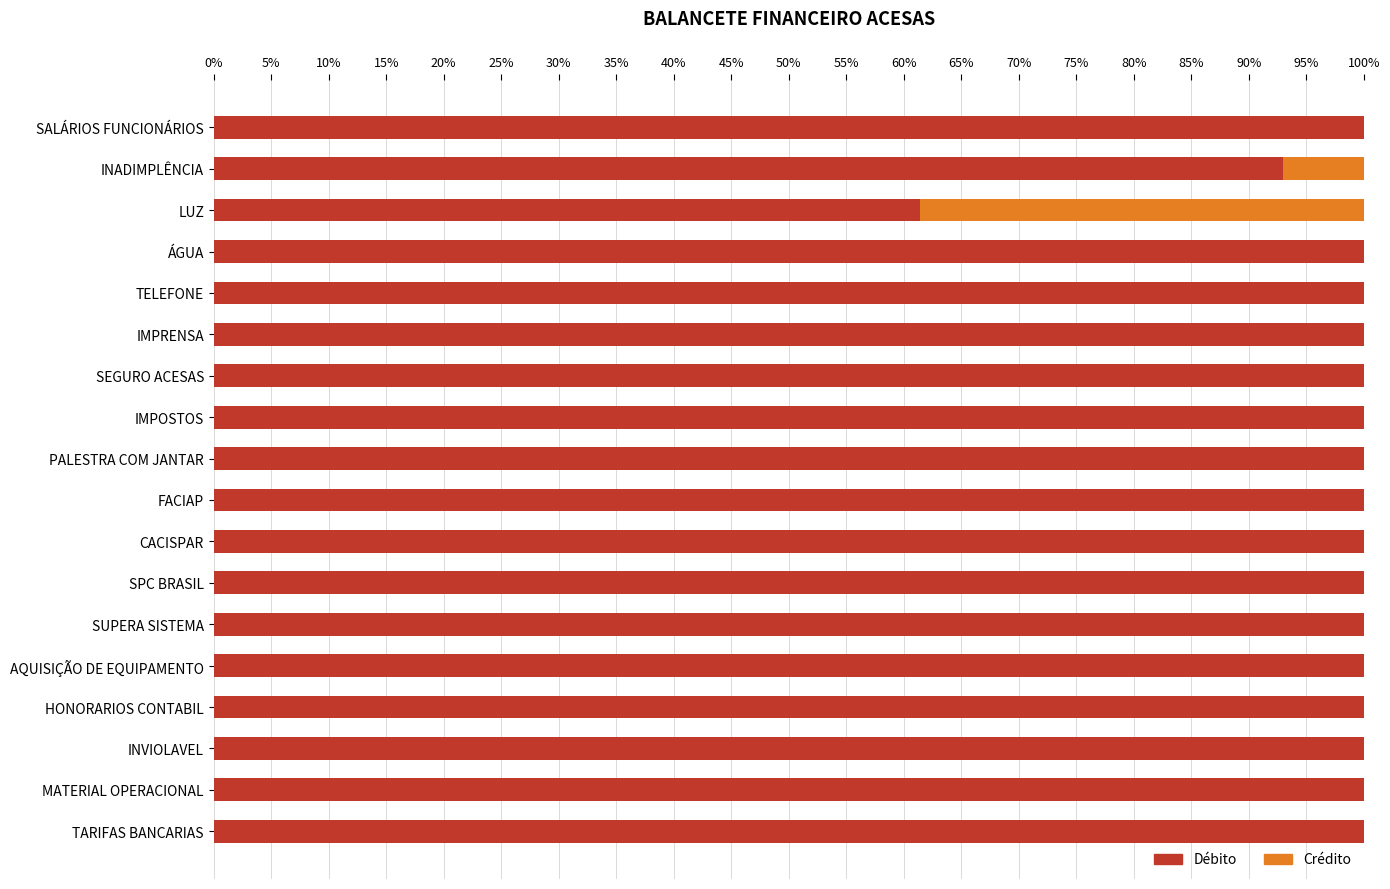

Is it true that Débito equals 61.4 at LUZ?

True